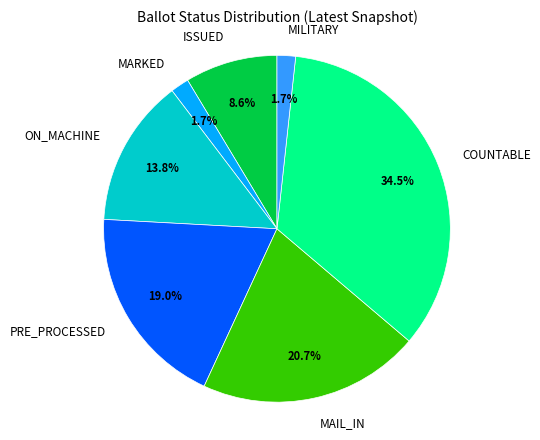

Count the number of slices in the pie.

7